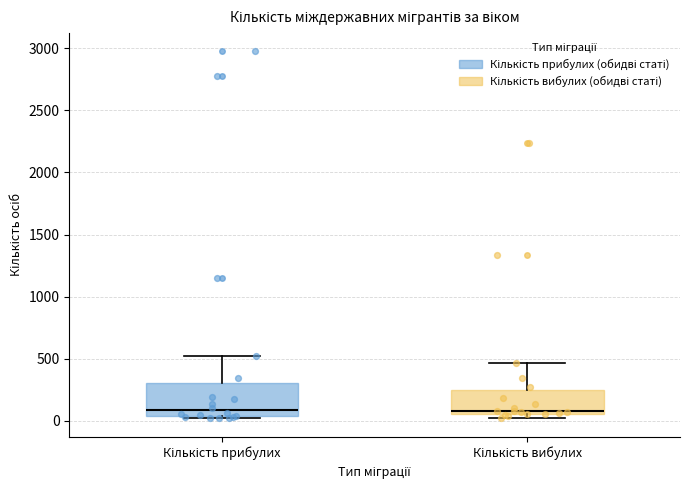

Which box is the tallest, from its lower edge to its upper edge?

Кількість прибулих